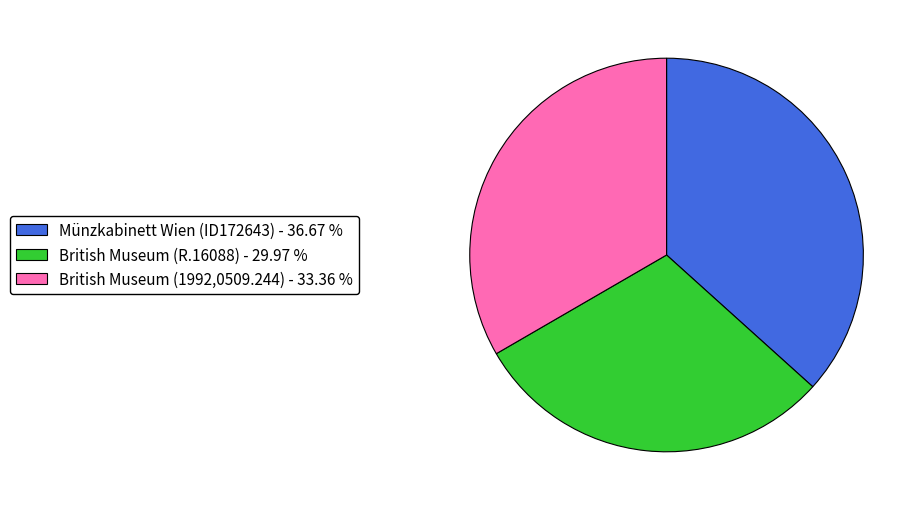

Is the sum of British Museum (R.16088) - 29.97 % and British Museum (1992,0509.244) - 33.36 % greater than half?

Yes